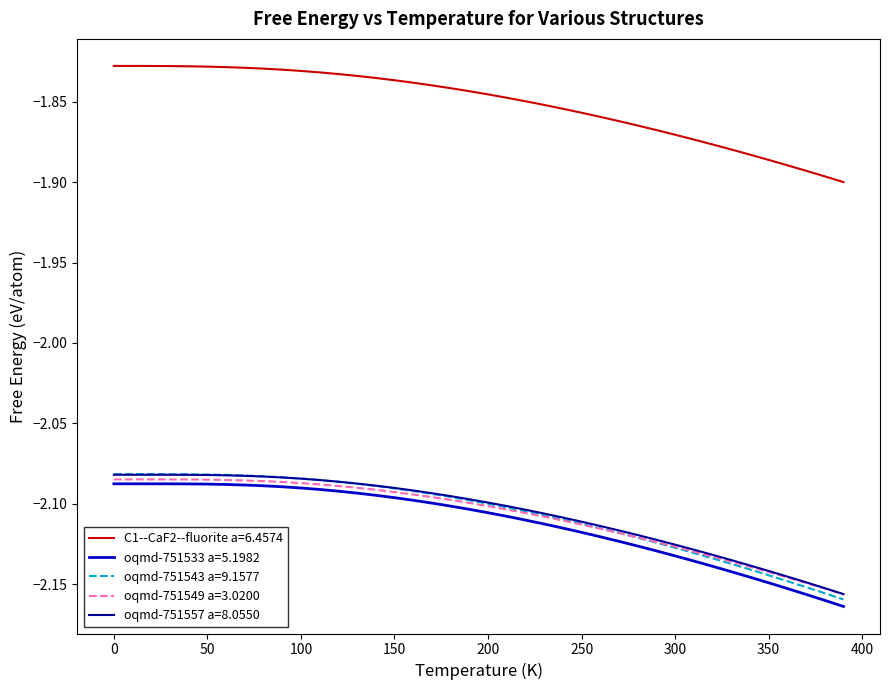

Which series has the widest spread of values?

oqmd-751543 a=9.1577